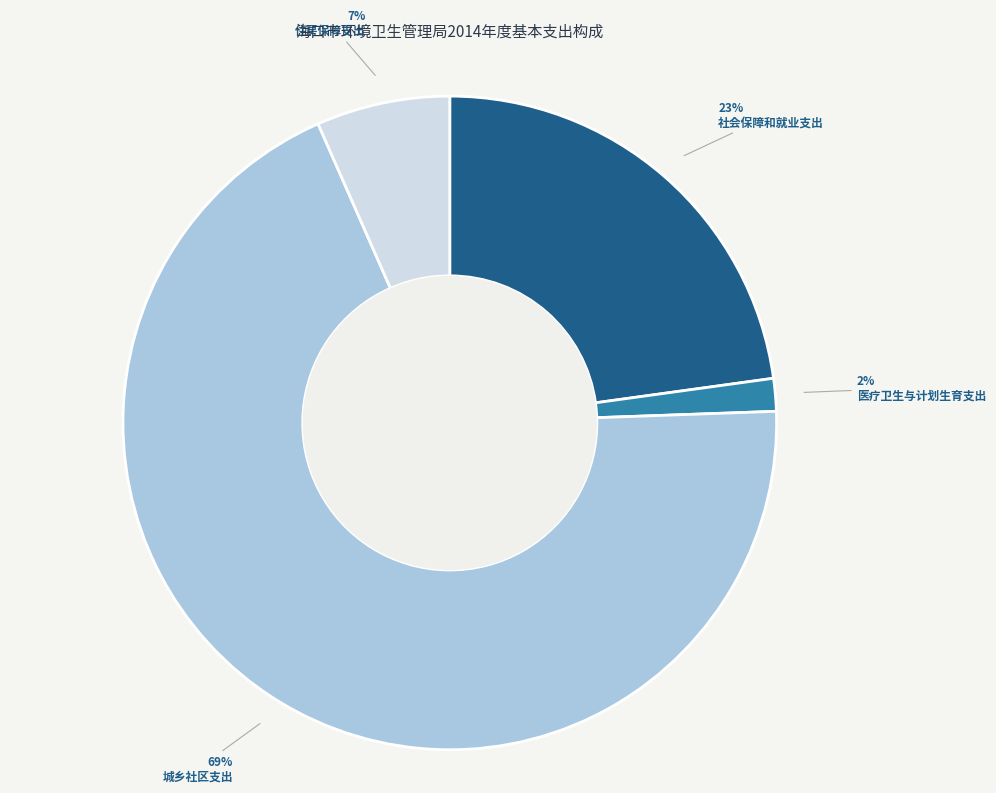

To the nearest percent, what percentage of the pie is 住房保障支出?

7%